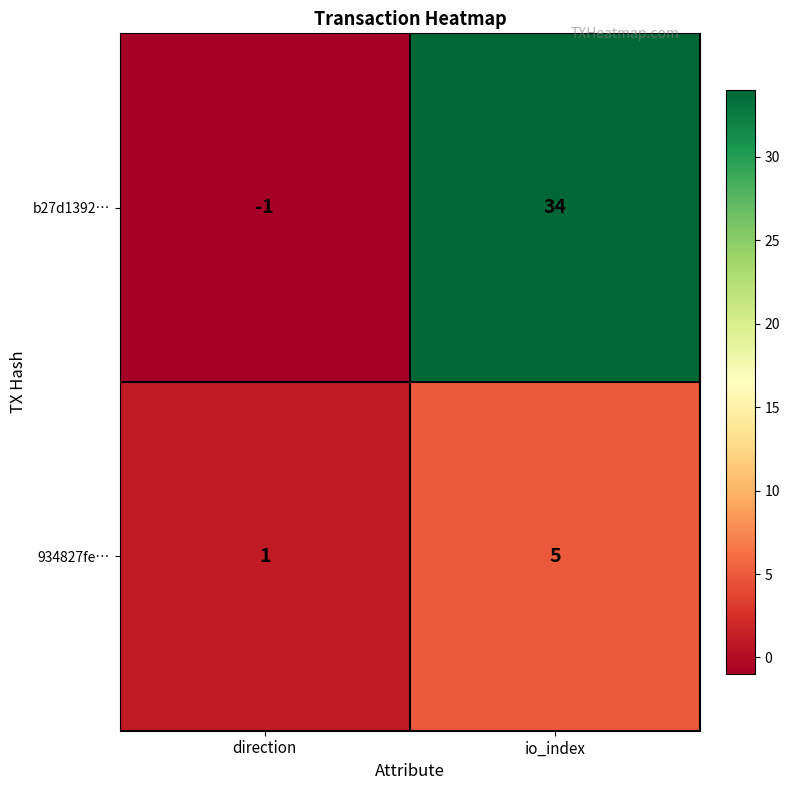

Count the number of data series in this chart.

2